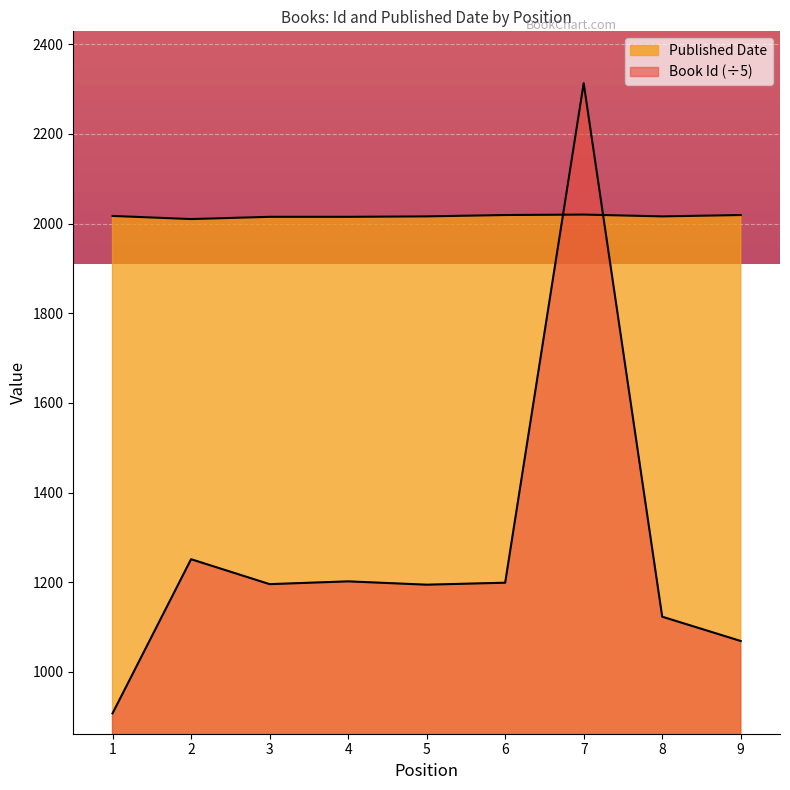

Which series has the largest total across all categories?

Published Date